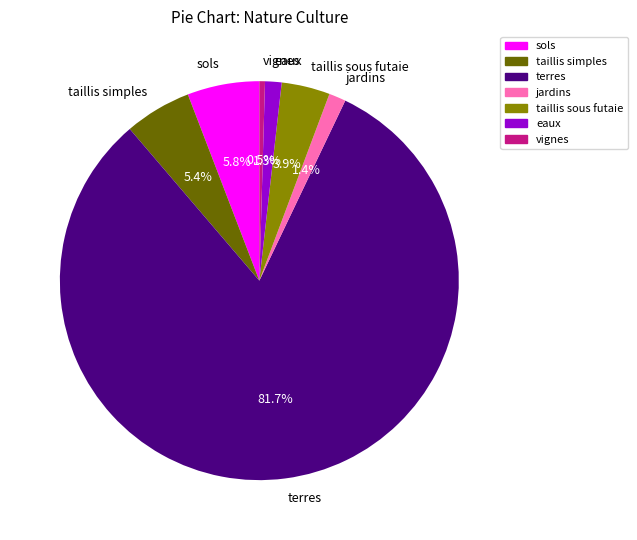

Is the sum of taillis sous futaie and eaux greater than half?

No